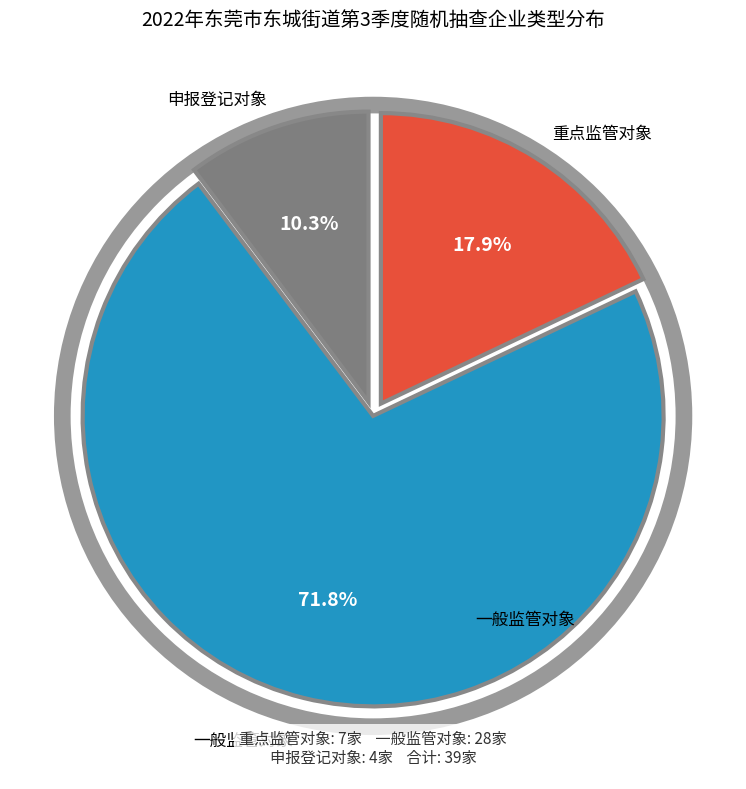

Count the number of slices in the pie.

3